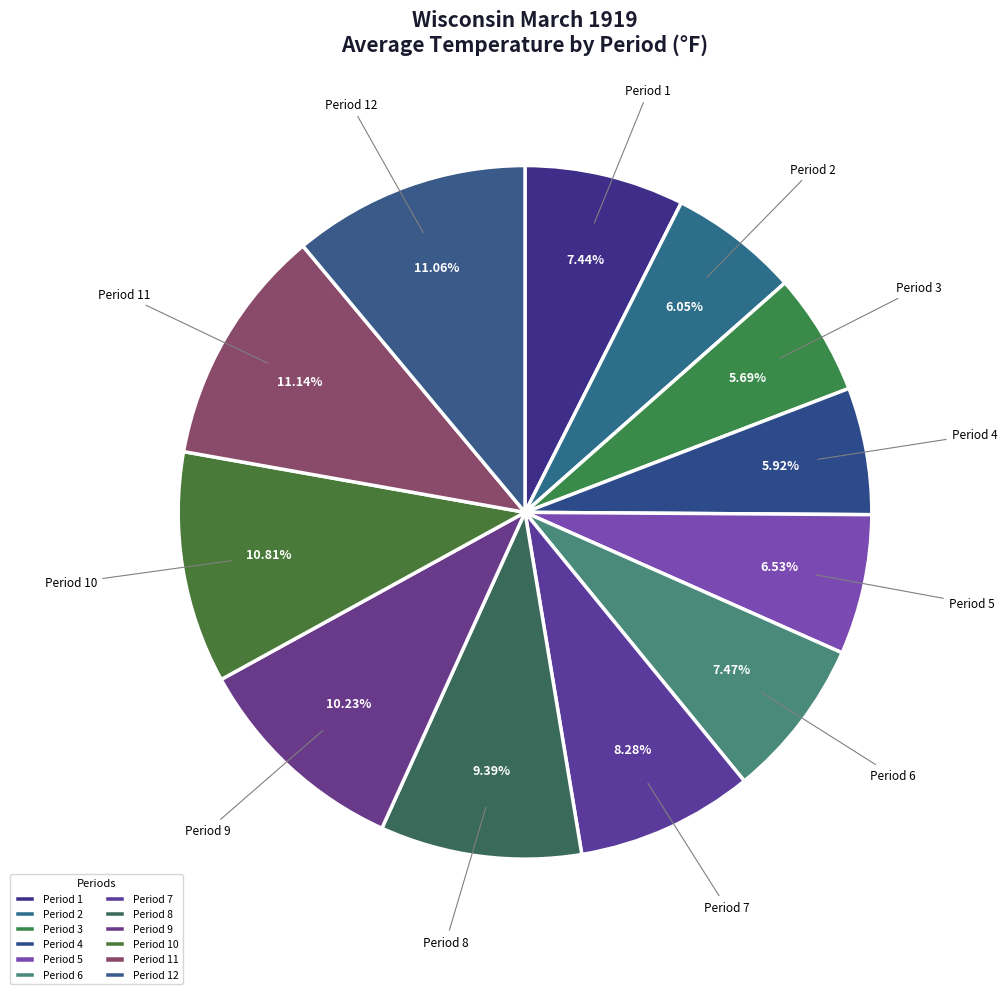

Does Period 7 account for over 50% of the chart?

No